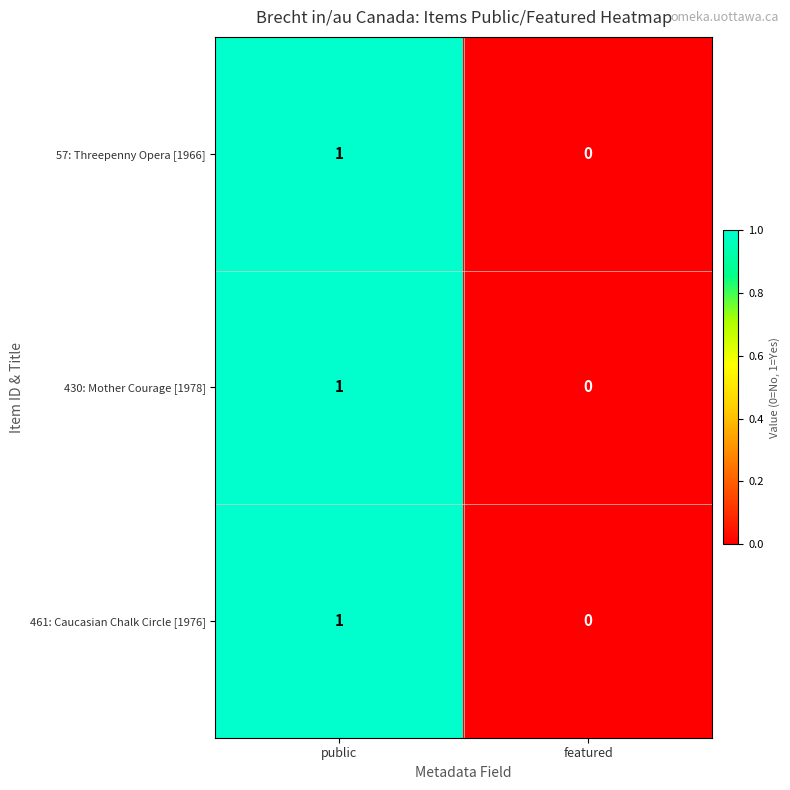

Reading left to right, list all the values displayed in this chart.

57: Threepenny Opera [1966]: public=1	featured=0
430: Mother Courage [1978]: public=1	featured=0
461: Caucasian Chalk Circle [1976]: public=1	featured=0